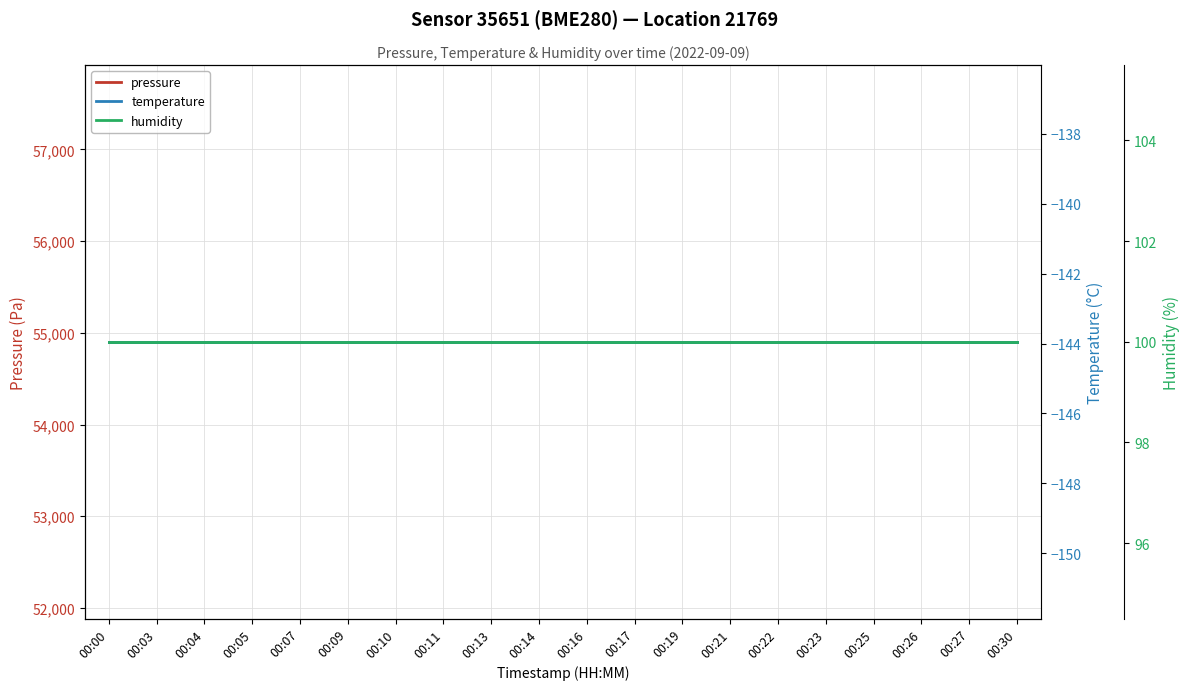

What is the minimum value shown in the chart?

-143.9